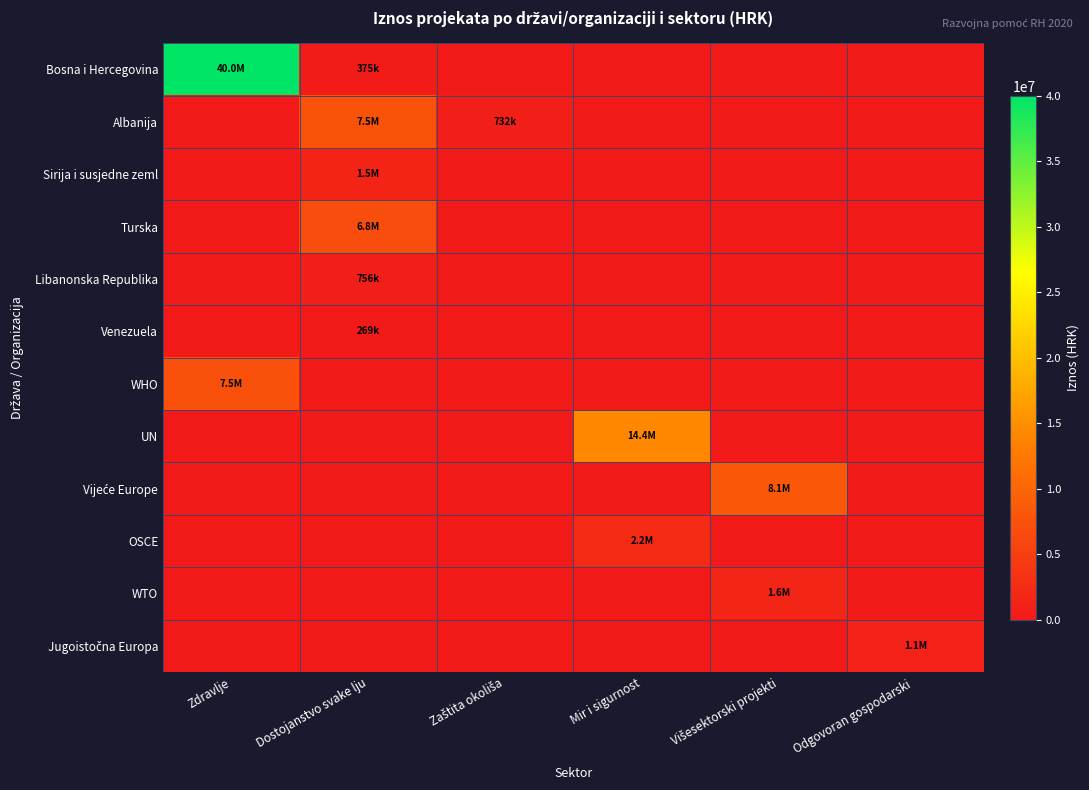

What is the total value across all series at Zaštita okoliša?

731974.3